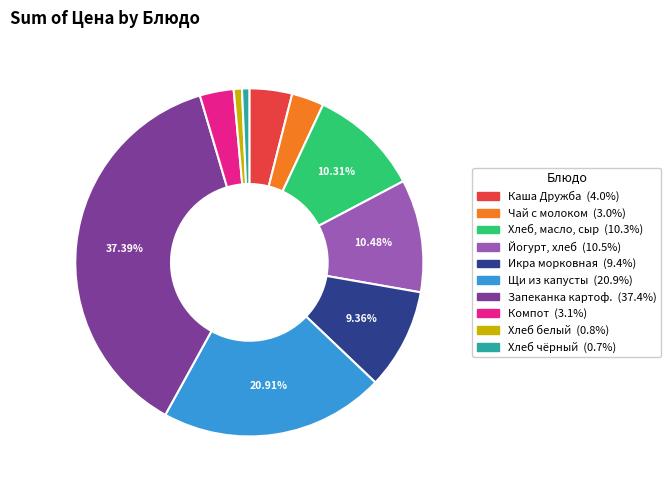

Count the number of slices in the pie.

10